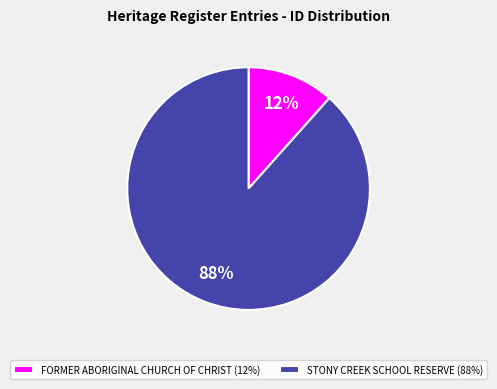

To the nearest percent, what portion does STONY CREEK SCHOOL RESERVE represent?

88%